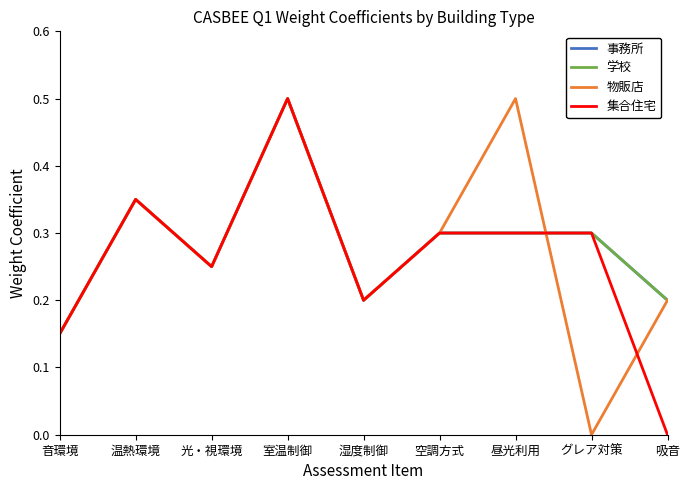

What is the difference between the highest and lowest values at 昼光利用?

0.2